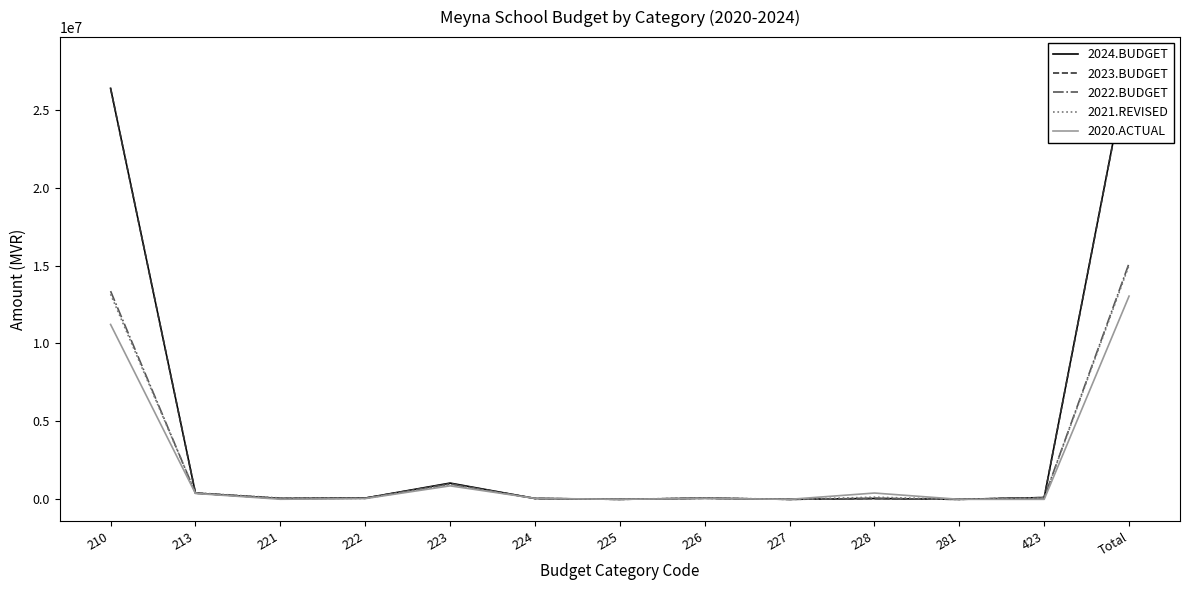

What is the sum of the 2020.ACTUAL values at 227 and 222?

46169